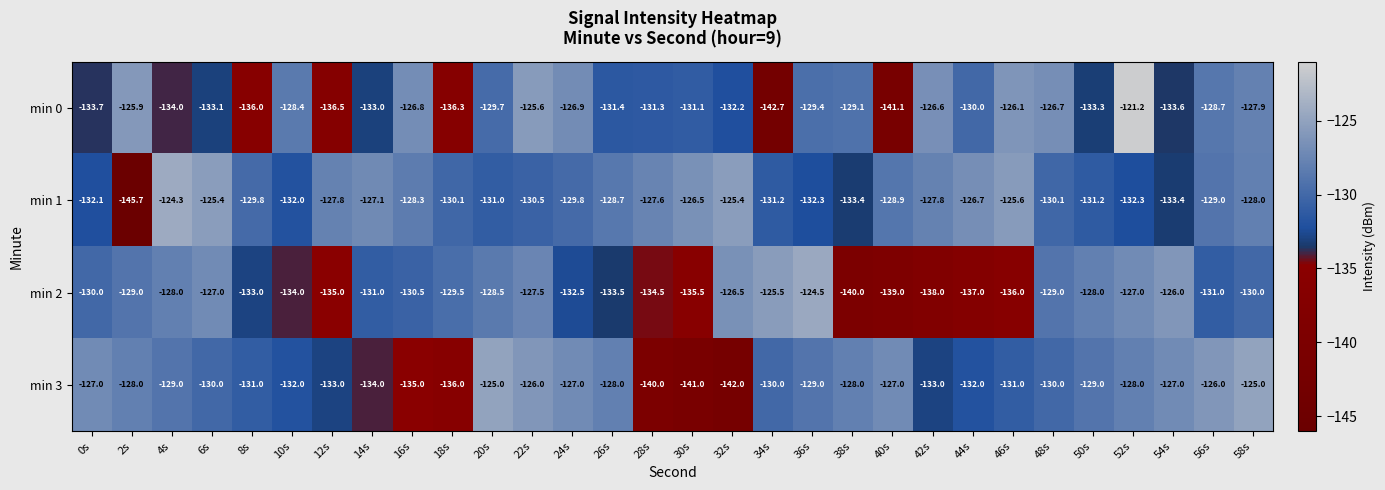

What is the maximum value shown in the chart?

-121.2